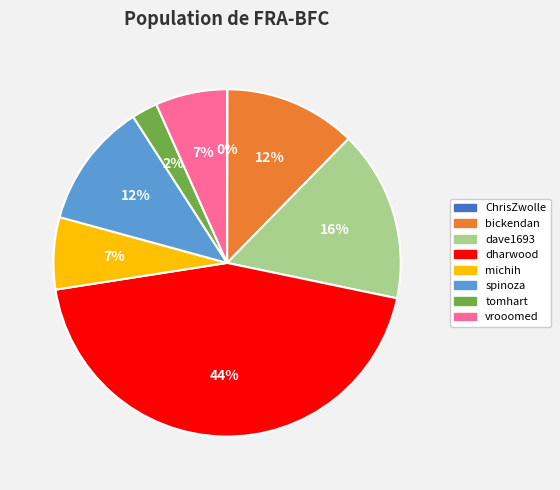

Do bickendan and vrooomed together represent more than half of the pie?

No